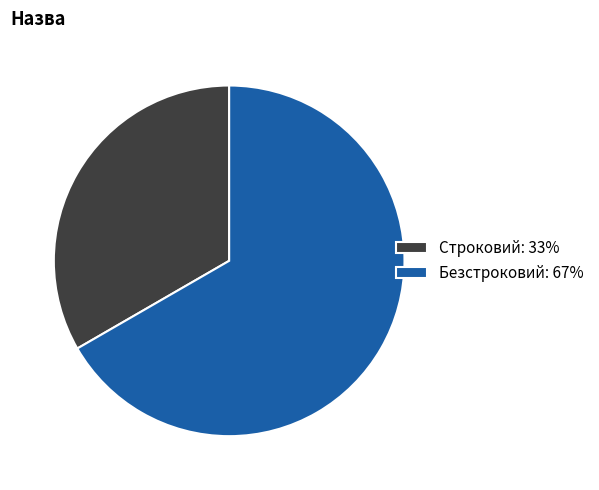

Combined, do Безстроковий and Строковий account for over 50%?

Yes